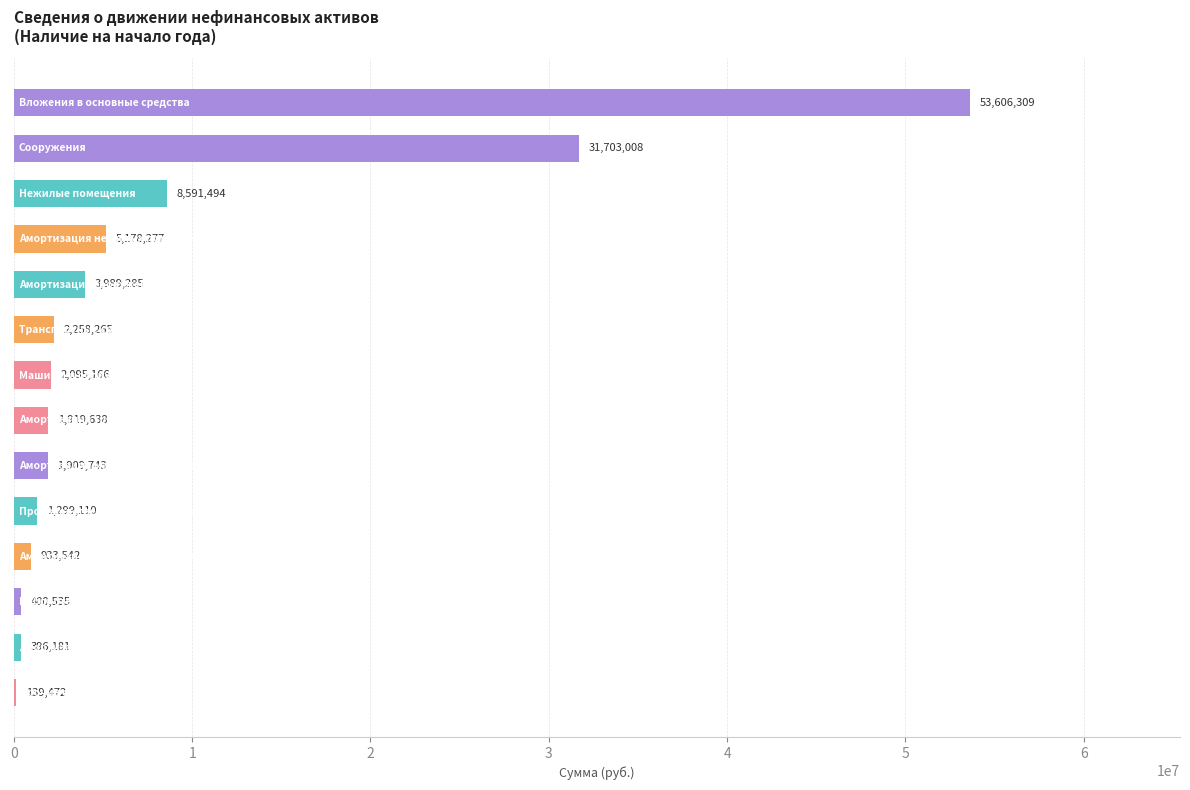

What is the maximum value shown in the chart?

53606309.3